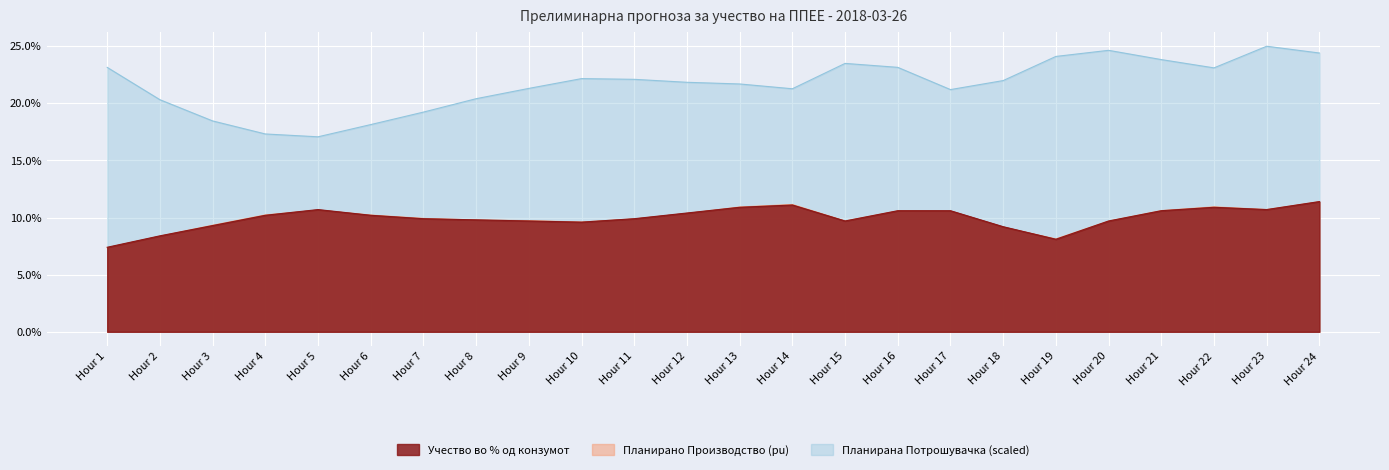

Between Hour 4 and Hour 23, which series saw the biggest shift?

Планирана Потрошувачка